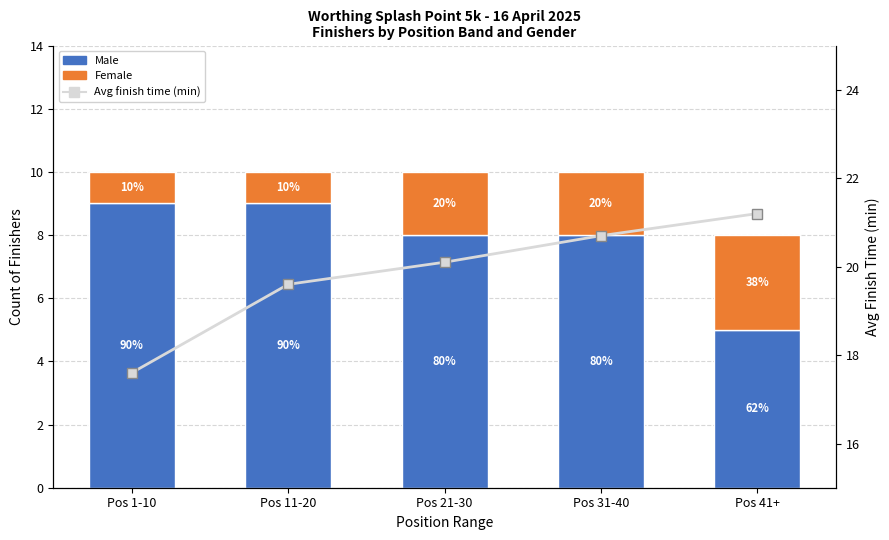

What is the average value of the Female series?

1.8